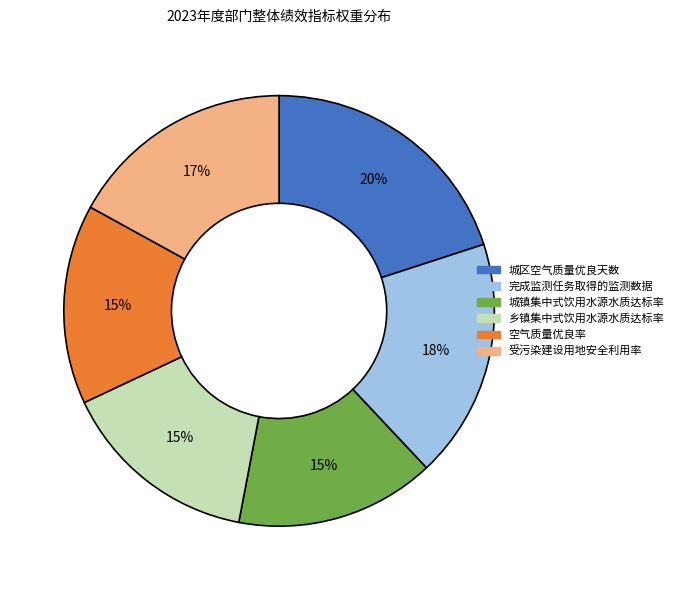

True or false: 城区空气质量优良天数 accounts for 33% of the total.

False